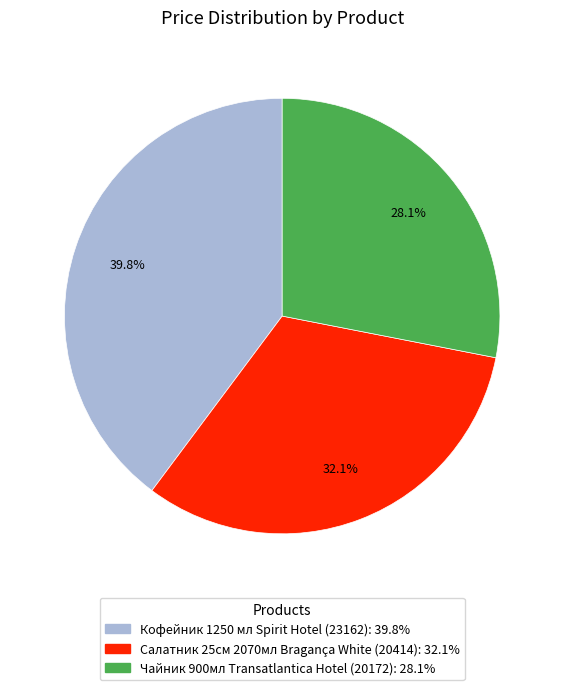

Is the sum of Чайник 900мл Transatlantica Hotel (20172) and Кофейник 1250 мл Spirit Hotel (23162) greater than half?

Yes